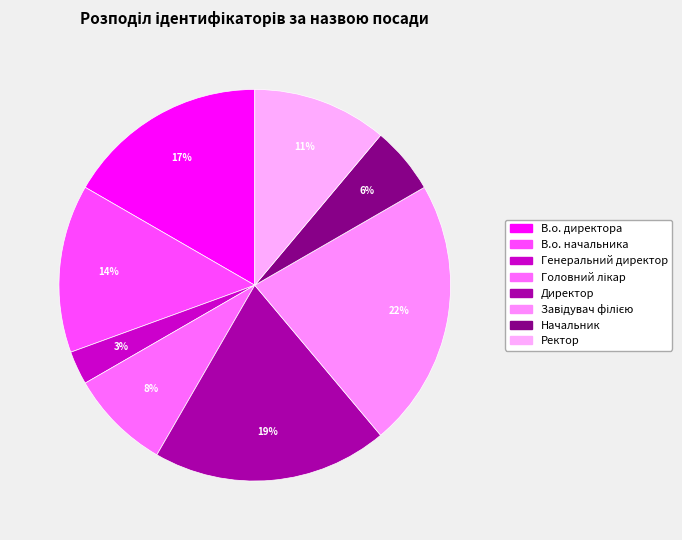

What is the ratio of the value at Ректор to the value at Головний лікар?

1.3